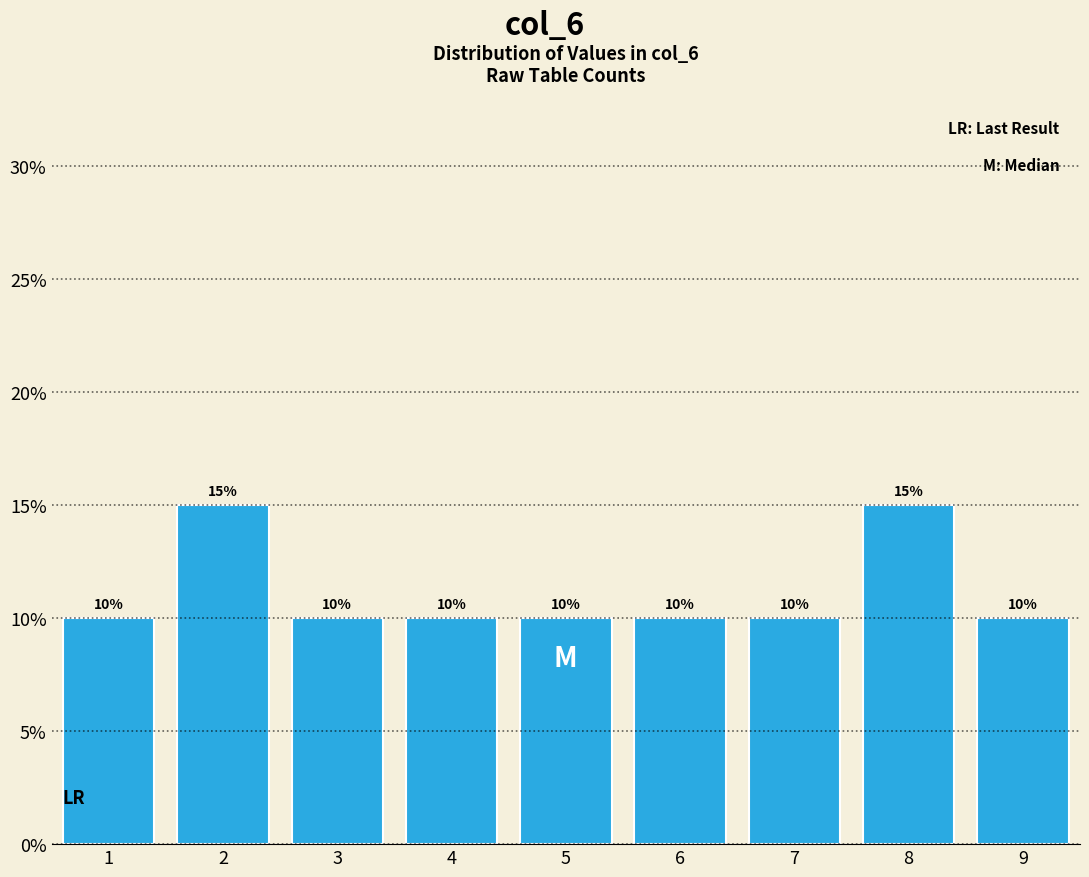

Reading left to right, extract all data points from this chart.

10	15	10	10	10	10	10	15	10